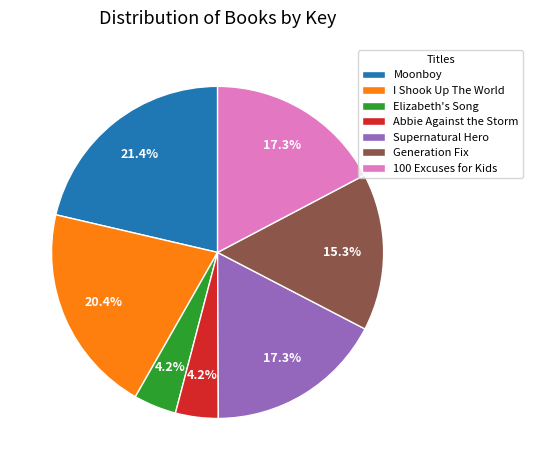

Which slice is the largest?

Moonboy